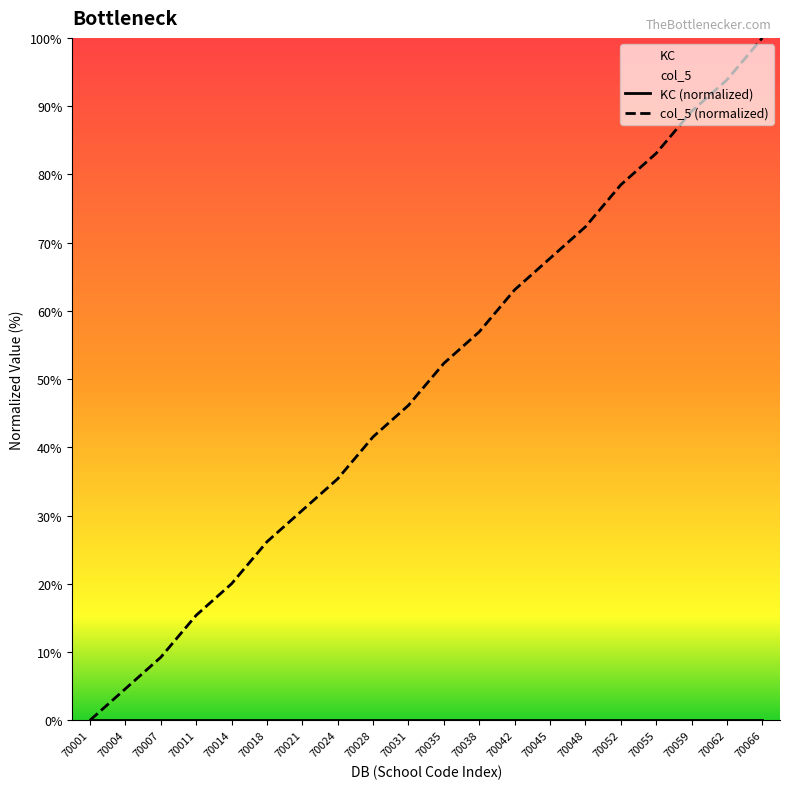

Which series has the largest range (max minus min)?

col_5 (normalized)